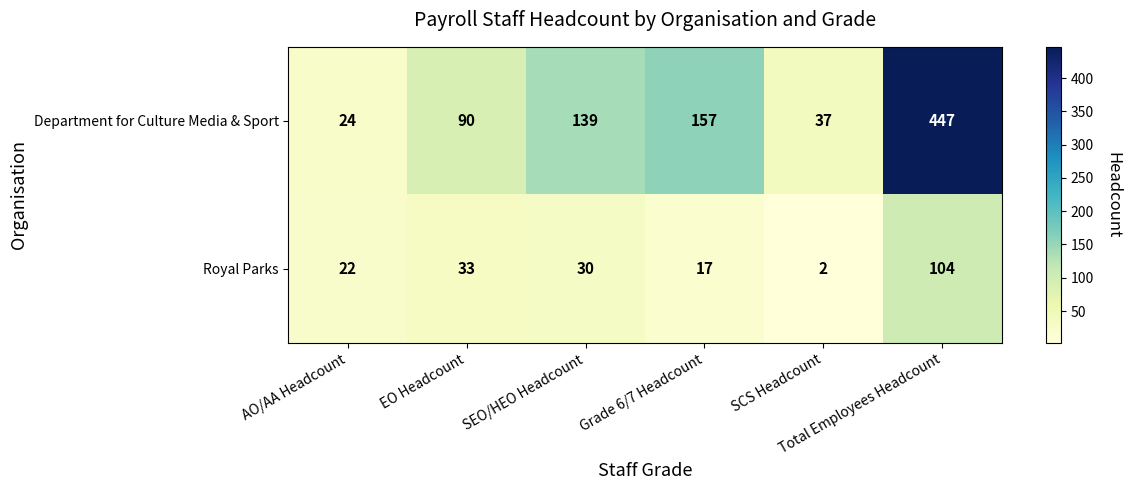

How many data points in Department for Culture Media & Sport are less than 139?

3